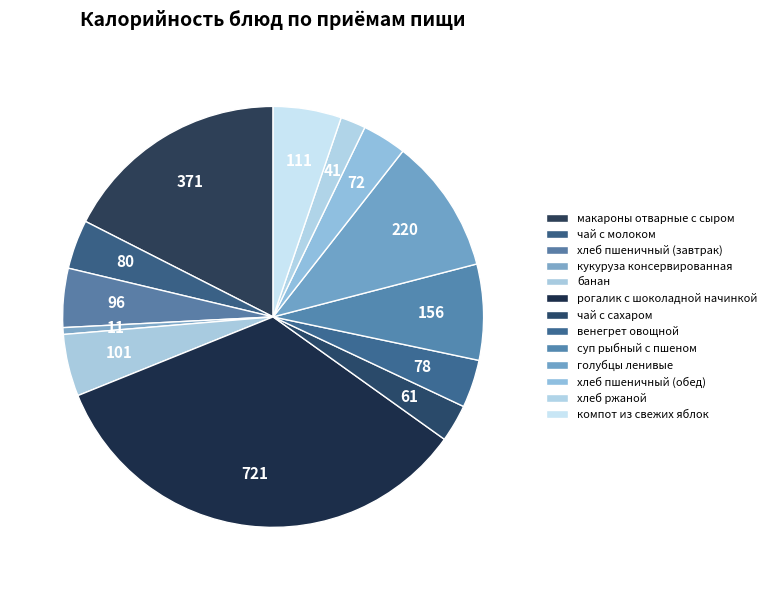

Which slice is the smallest?

кукуруза консервированная